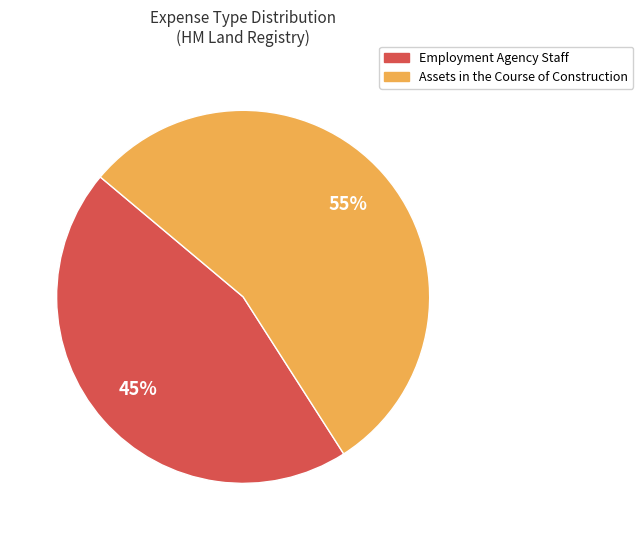

Approximately how many times larger is the value at Employment Agency Staff compared to Assets in the Course of Construction?

0.8